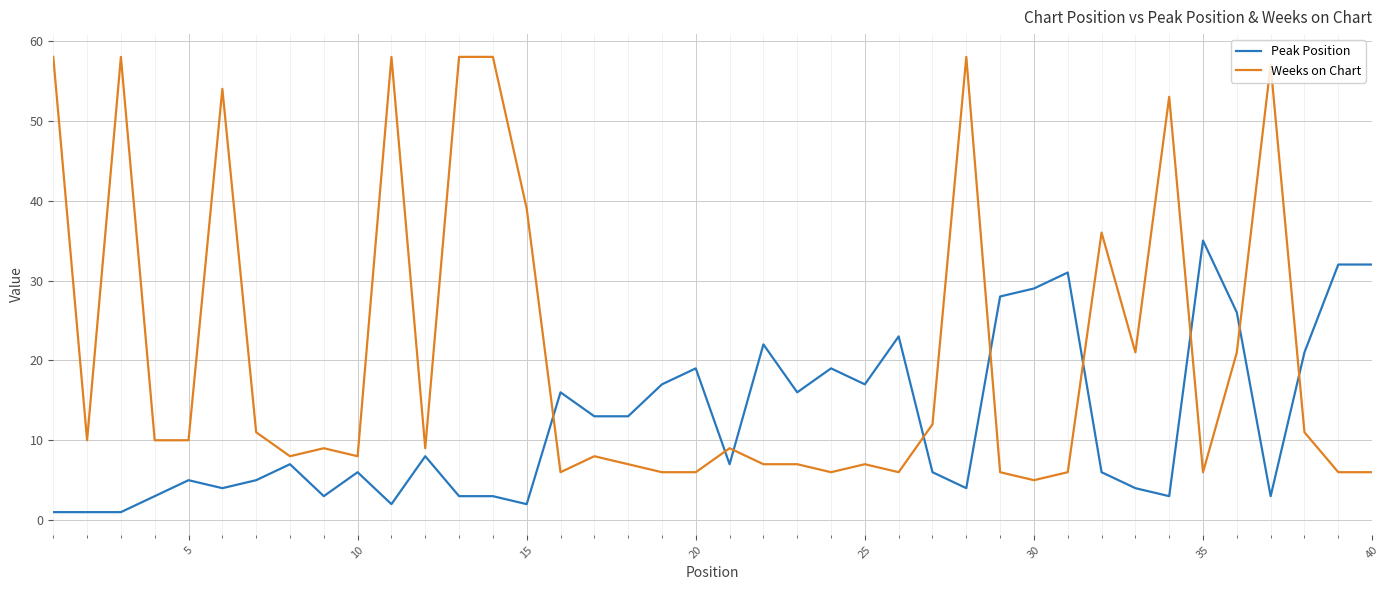

Reading left to right, transcribe all the data shown in this chart.

Peak Position: 1	1	1	3	5	4	5	7	3	6	2	8	3	3	2	16	13	13	17	19	7	22	16	19	17	23	6	4	28	29	31	6	4	3	35	26	3	21	32	32
Weeks on Chart: 58	10	58	10	10	54	11	8	9	8	58	9	58	58	39	6	8	7	6	6	9	7	7	6	7	6	12	58	6	5	6	36	21	53	6	21	57	11	6	6